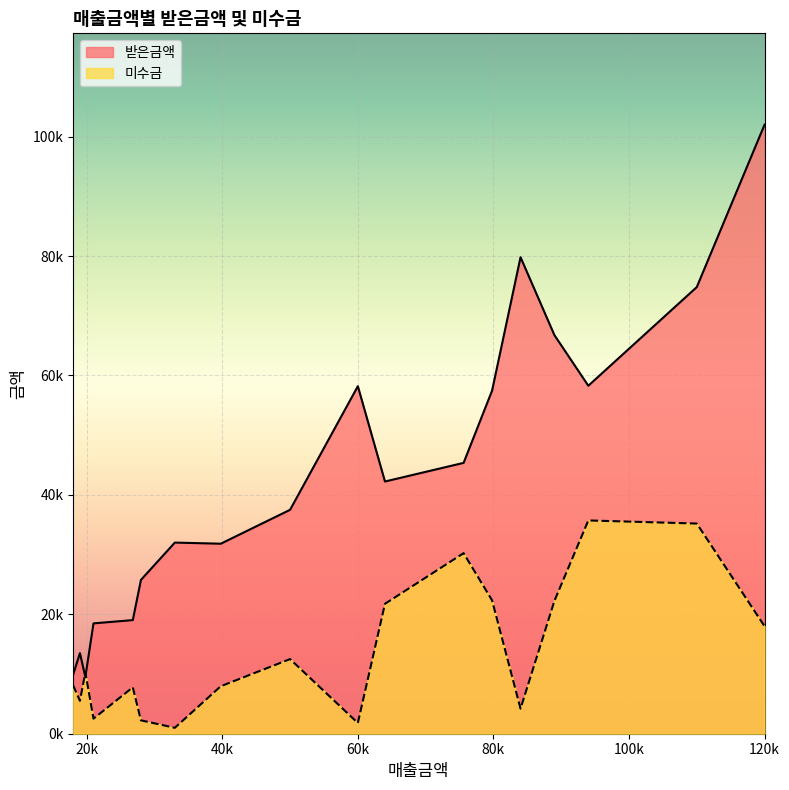

The 받은금액 series shows 13490 at 19000. True or false?

True